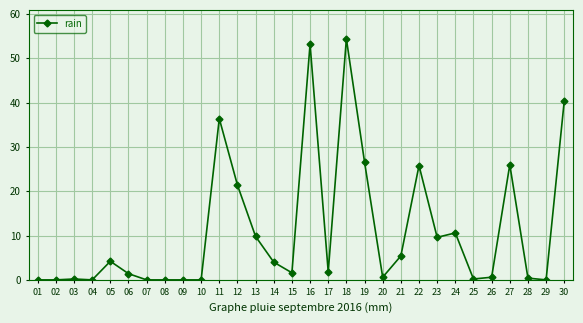

How many lines are shown in the chart?

1